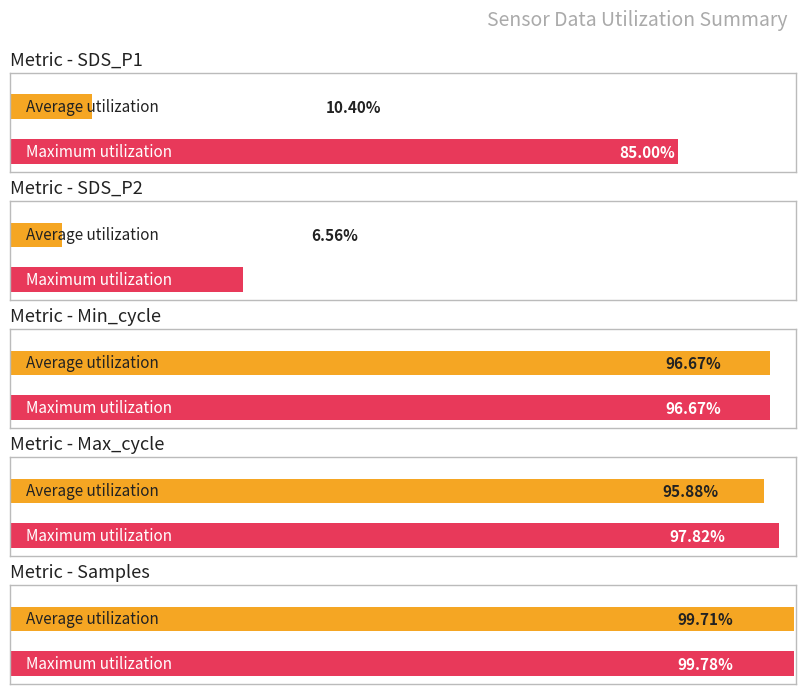

Is the value of Average utilization at 7 greater than the value of Maximum utilization at 9?

No